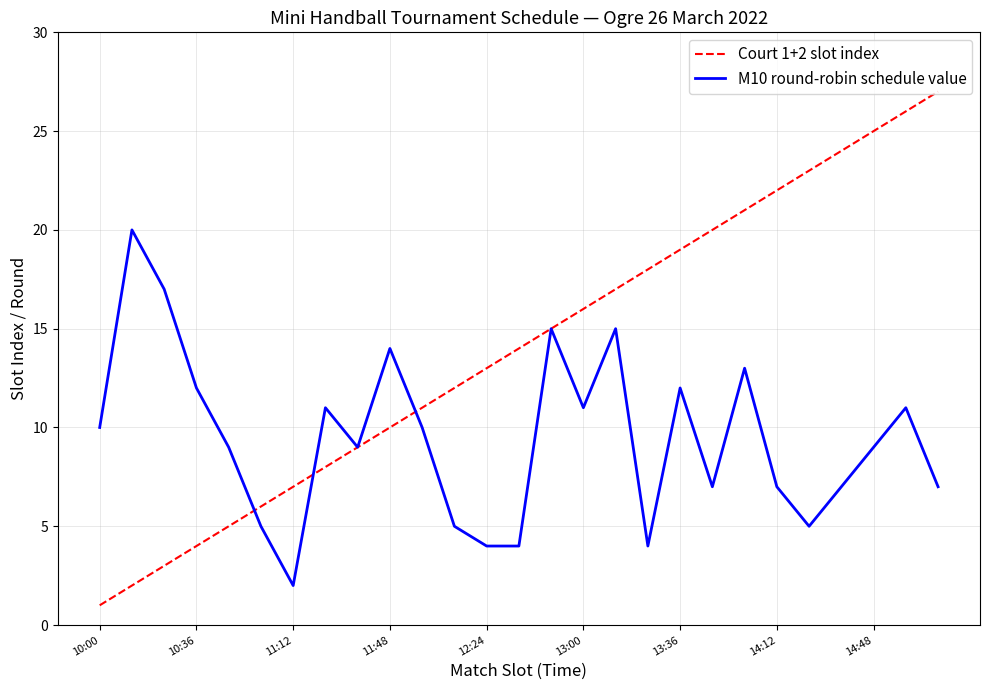

Rank the series by their maximum value, from highest to lowest.

Court 1+2 slot index, M10 round-robin schedule value